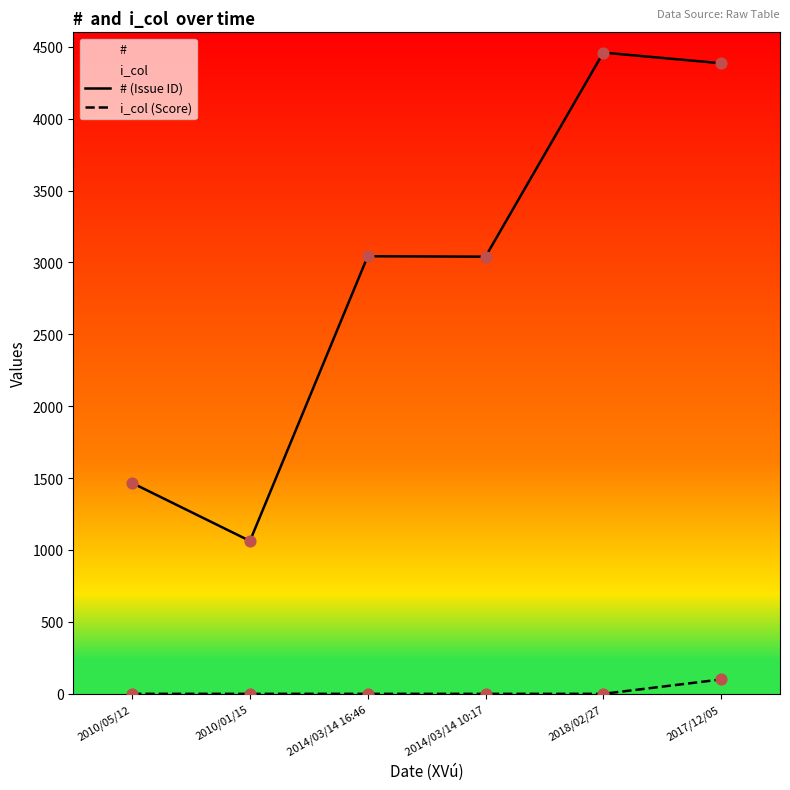

Which series contains the lowest Y value?

i_col (Score)